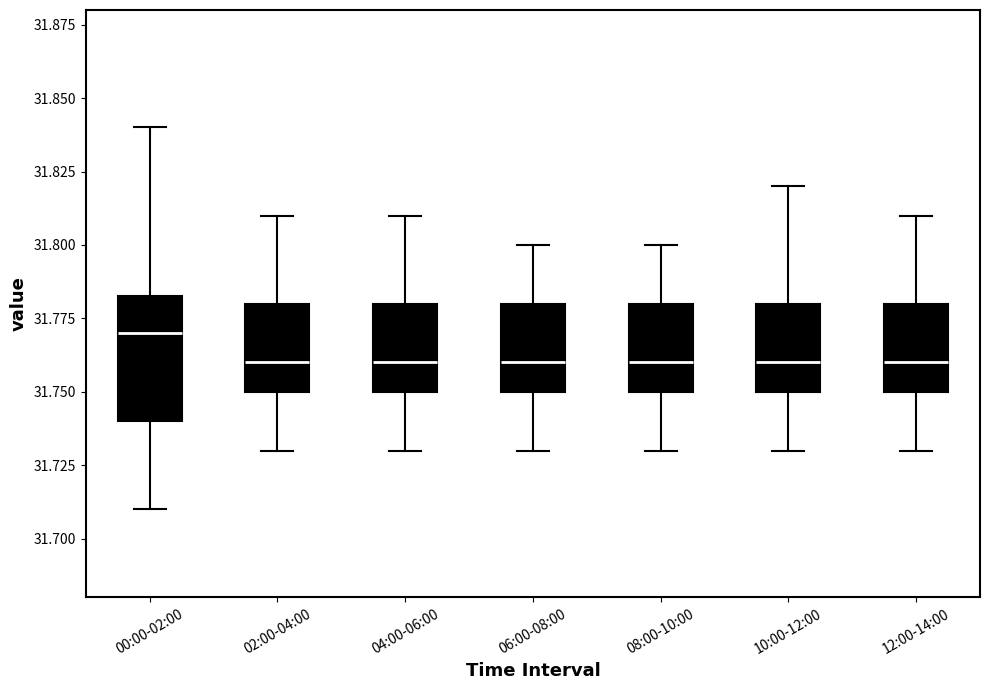

Reading left to right, read every box against the y-axis: the position of its median line, the range the box covers, and the ends of its whiskers. The values are not printed on the chart, so give them approximately, as read against the axis.

00:00-02:00: median 31.770, box 31.740 to 31.785, whiskers 31.710 to 31.840
02:00-04:00: median 31.760, box 31.750 to 31.780, whiskers 31.730 to 31.810
04:00-06:00: median 31.760, box 31.750 to 31.780, whiskers 31.730 to 31.810
06:00-08:00: median 31.760, box 31.750 to 31.780, whiskers 31.730 to 31.800
08:00-10:00: median 31.760, box 31.750 to 31.780, whiskers 31.730 to 31.800
10:00-12:00: median 31.760, box 31.750 to 31.780, whiskers 31.730 to 31.820
12:00-14:00: median 31.760, box 31.750 to 31.780, whiskers 31.730 to 31.810